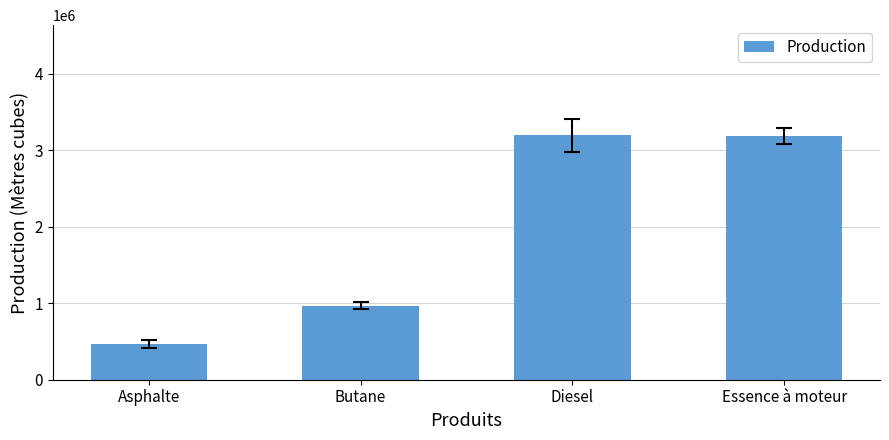

Does the chart contain stacked bars?

No